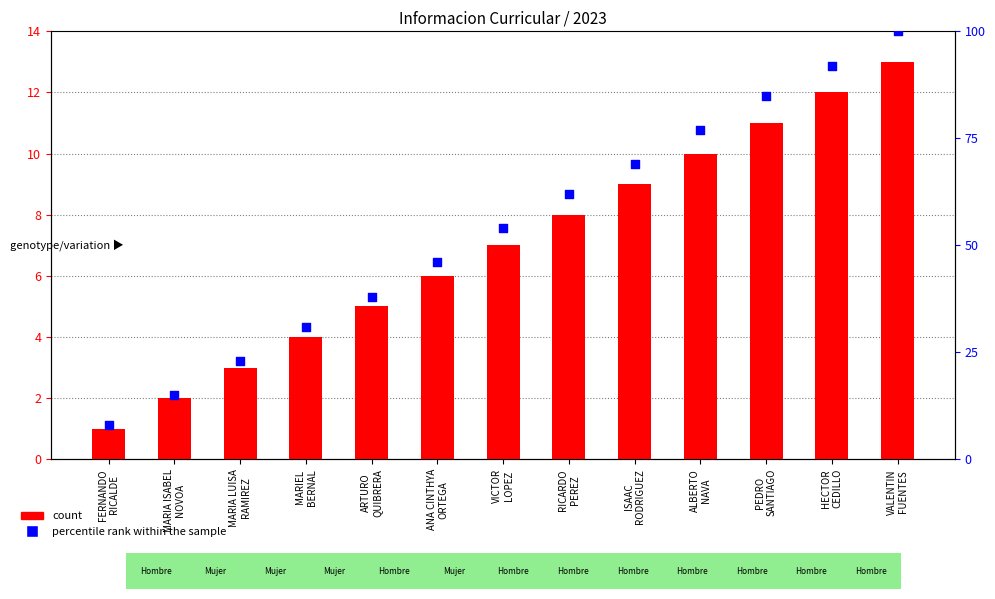

At which category is the sum across all series the highest?

VALENTIN
FUENTES